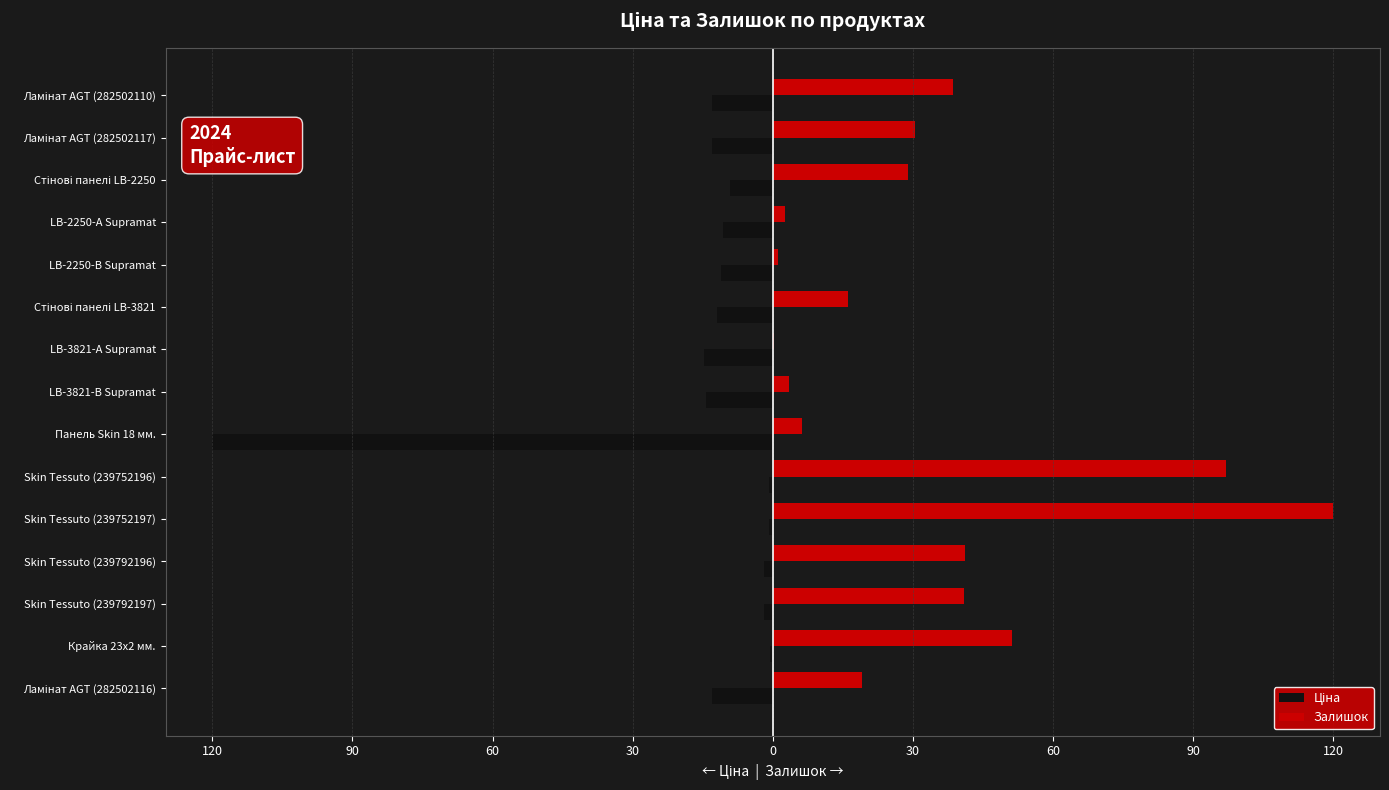

What is the value of the Ціна bar at the 14th from the left?

-12.9